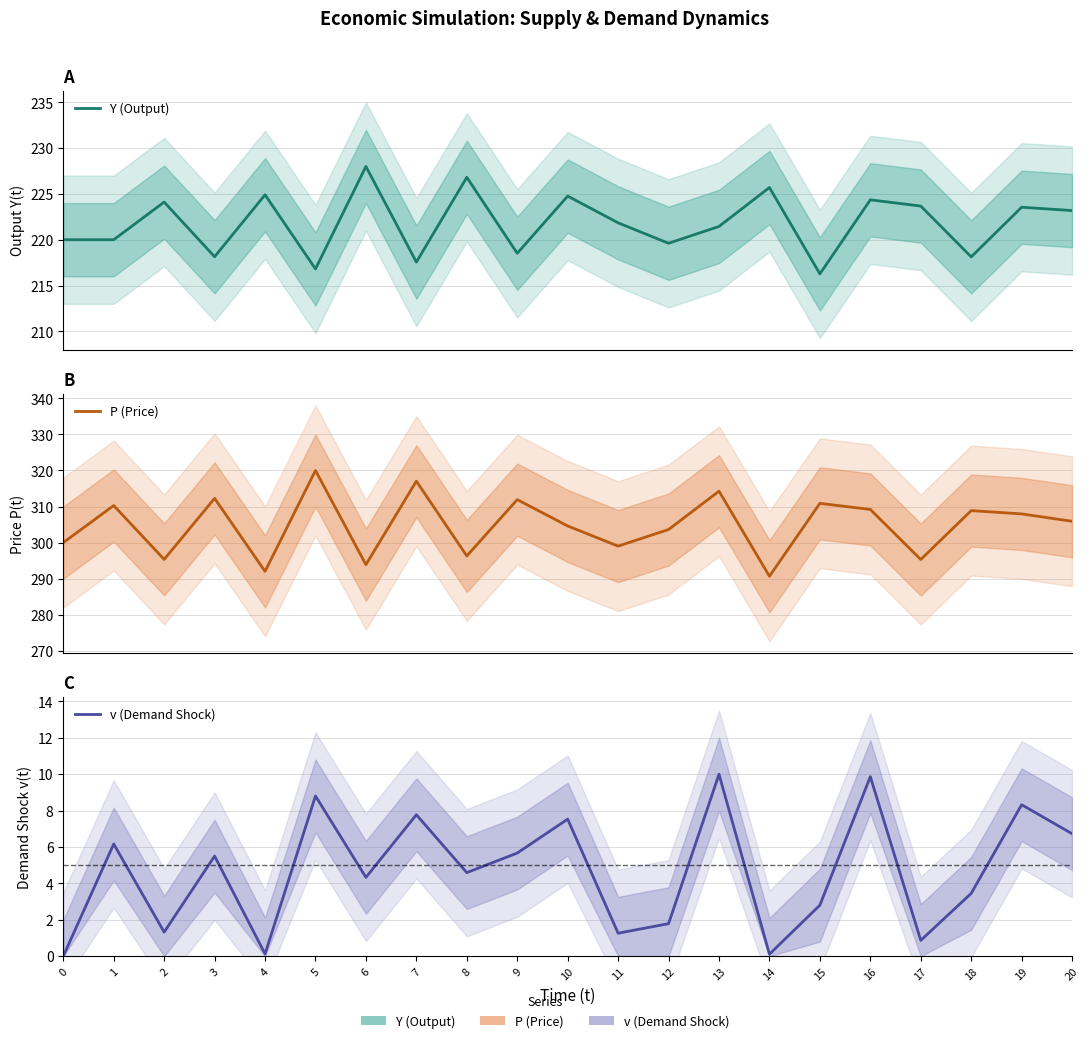

How many distinct data groups are displayed?

3